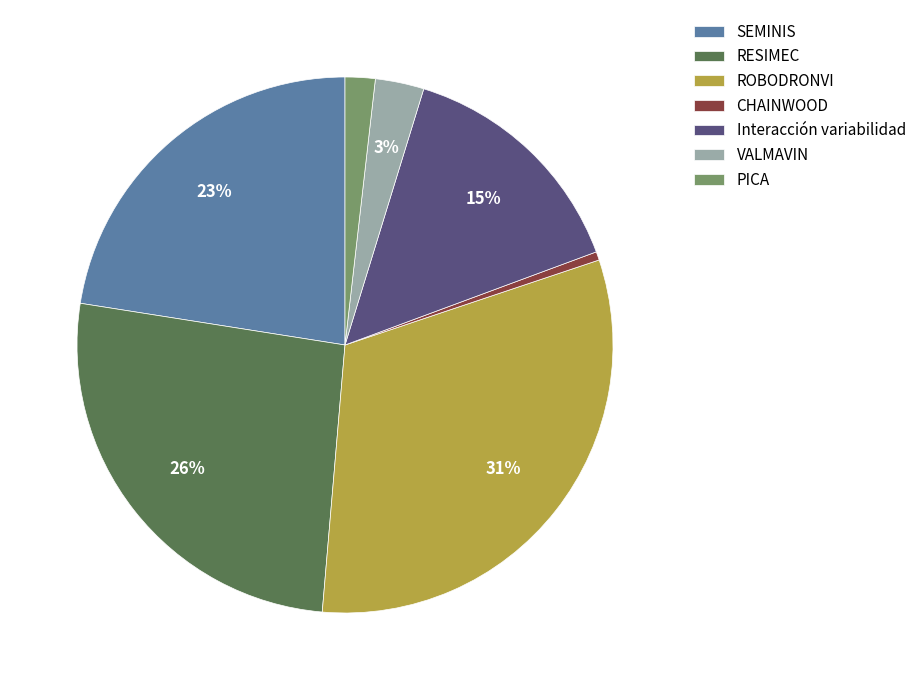

True or false: CHAINWOOD accounts for 1% of the total.

True